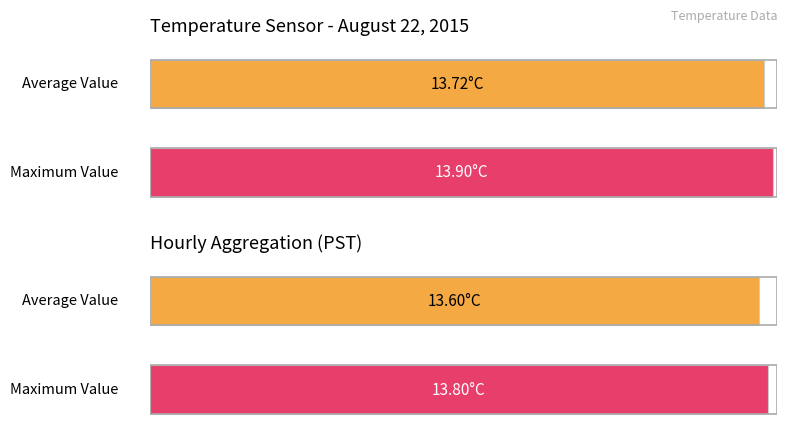

Are the bars grouped side by side (vs. stacked)?

Yes